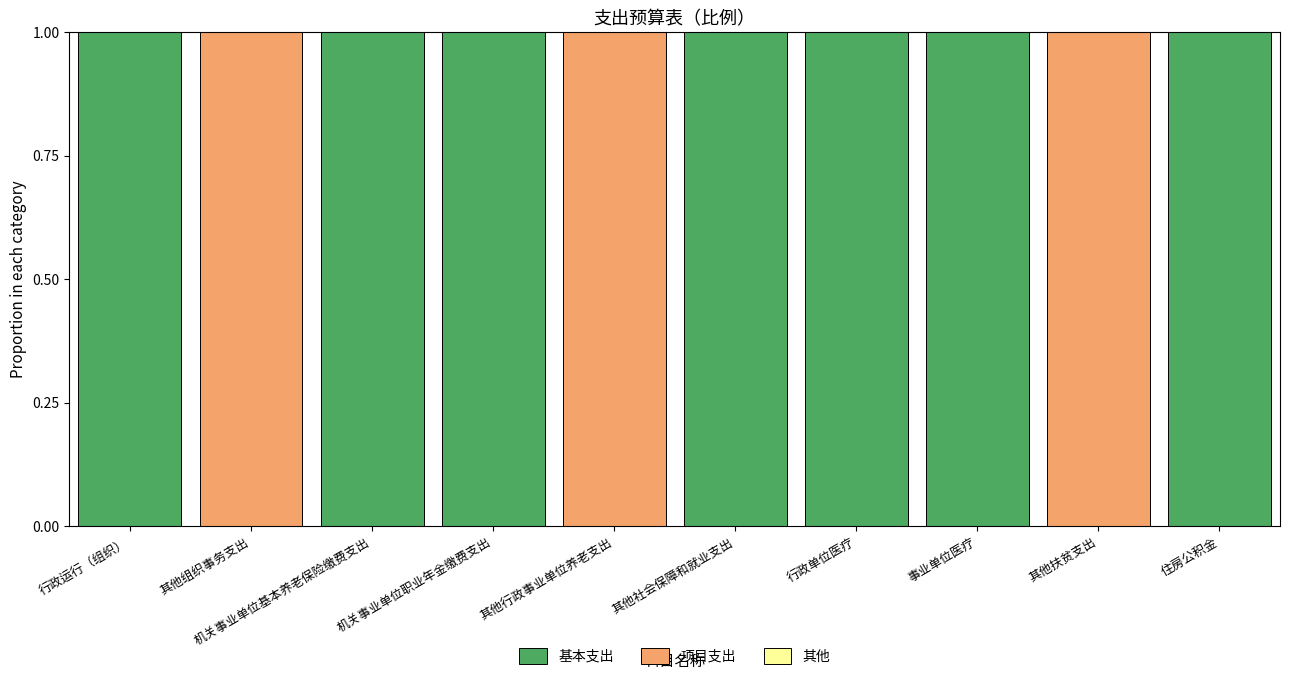

What is the total value across all series at 其他行政事业单位养老支出?

1